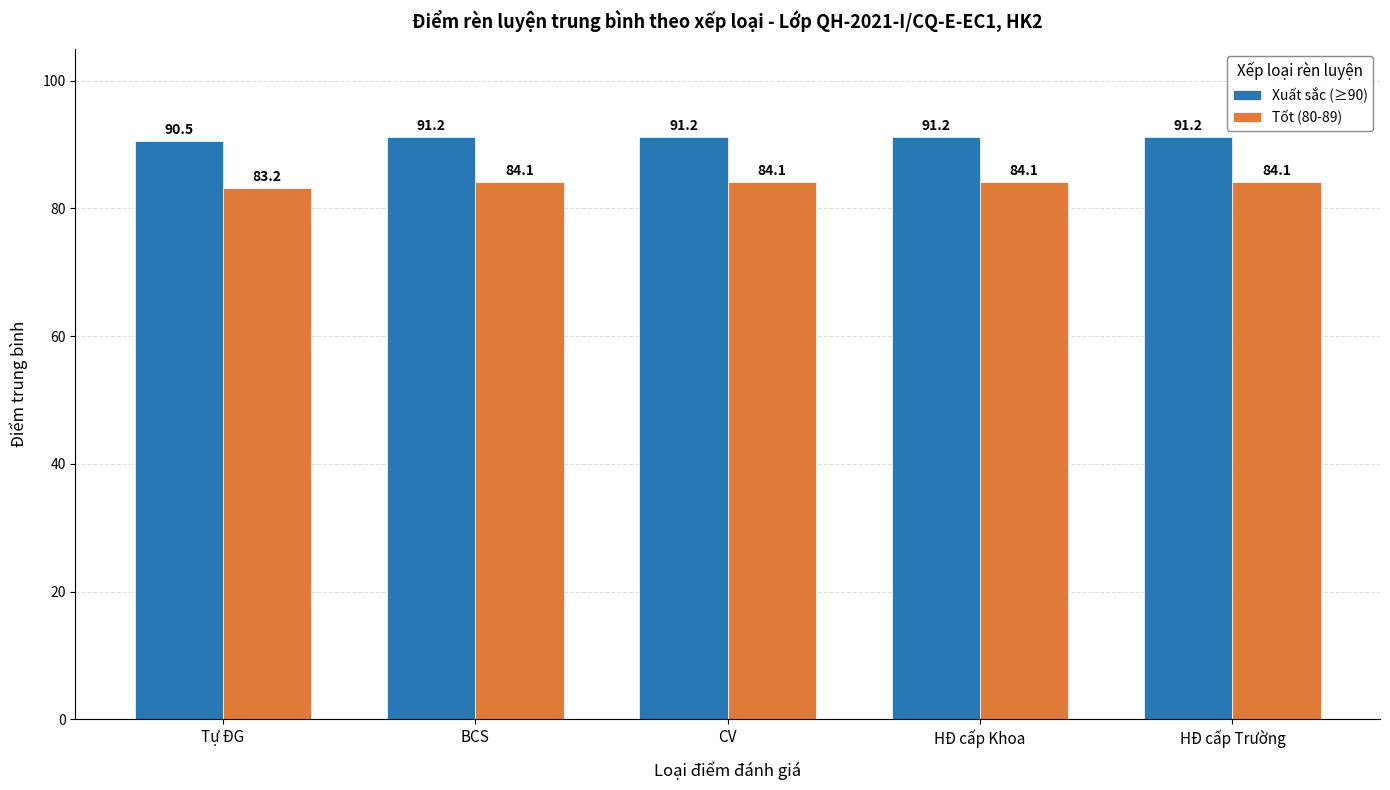

What is the total value across all series at Tự ĐG?

173.7